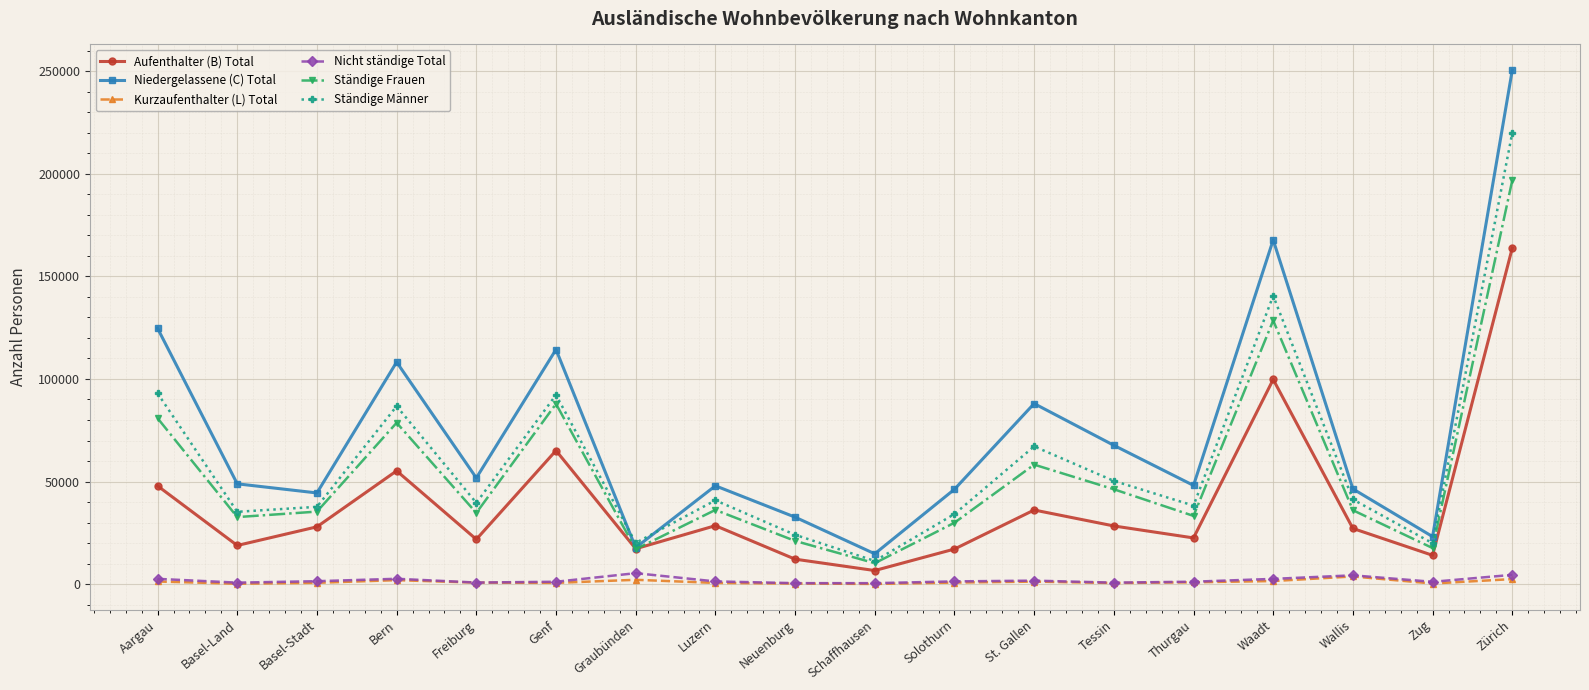

At which label does Kurzaufenthalter (L) Total first exceed 764?

Aargau